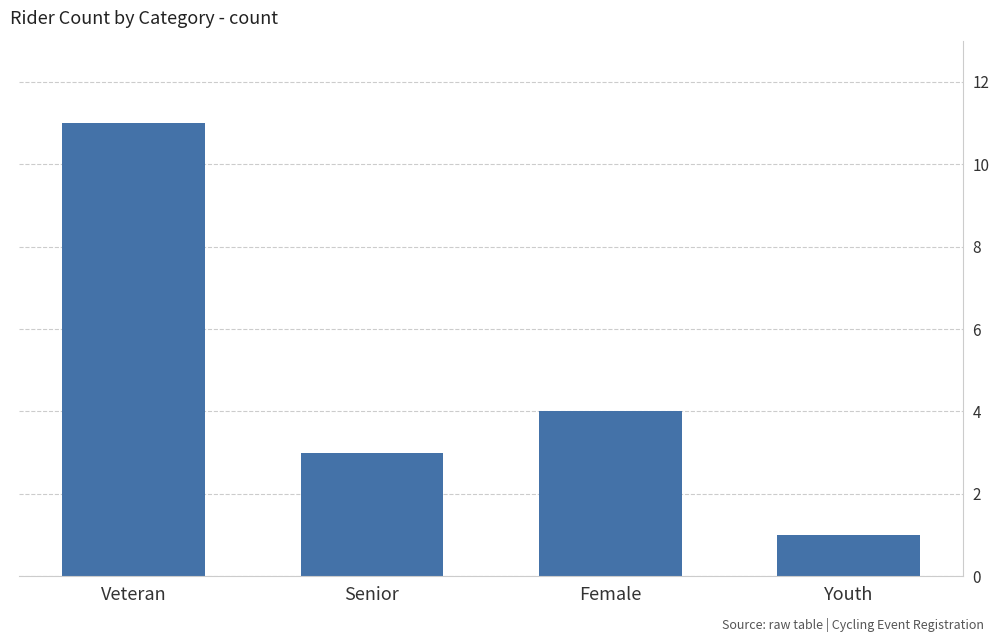

What is the sum of all values?

19